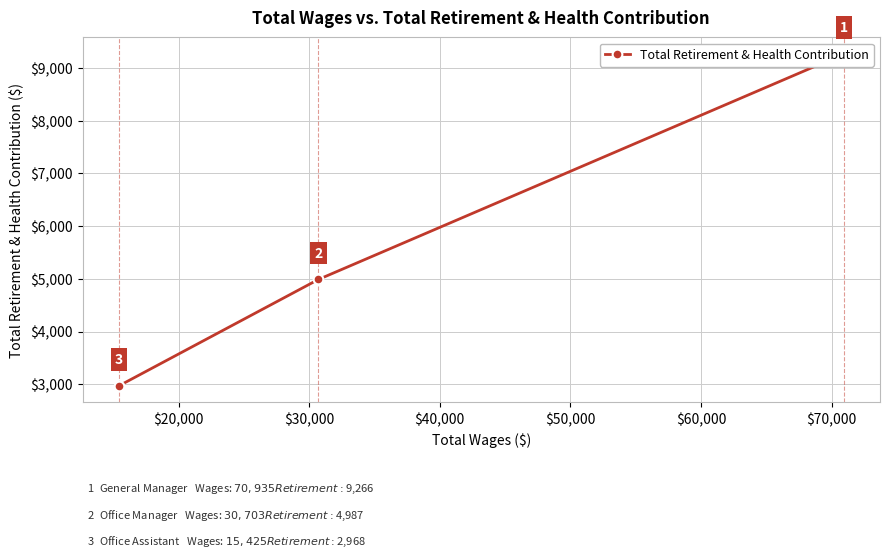

Does the chart display data point markers on the line(s)?

Yes